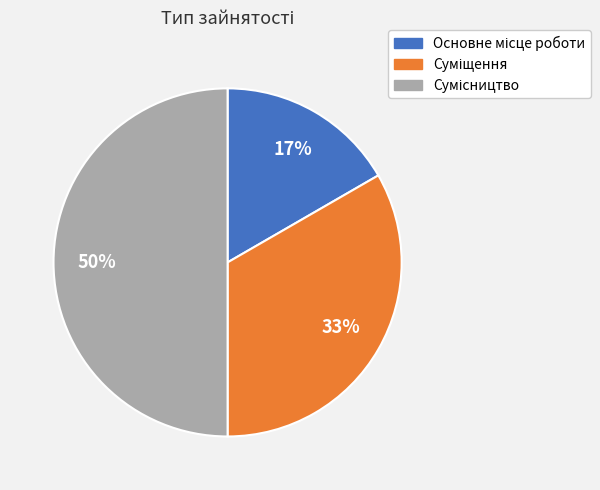

To the nearest percent, what is the difference between the largest and smallest slice percentages?

33%